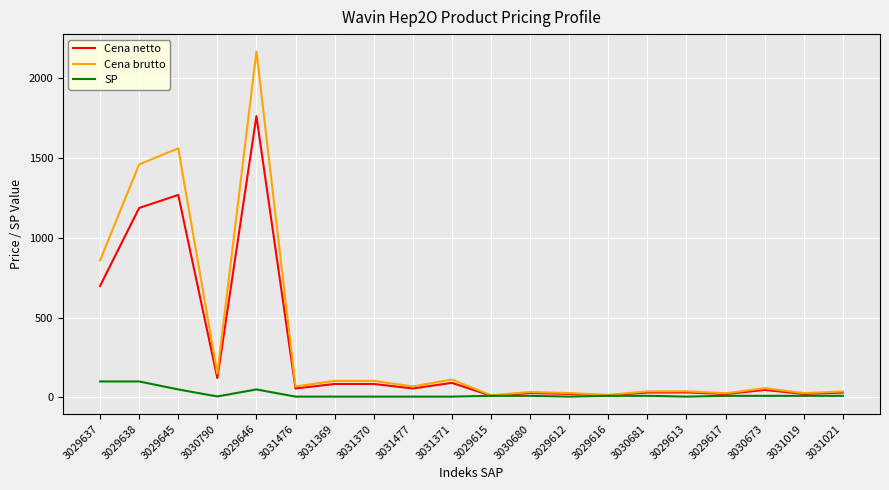

Which series has the widest spread of values?

Cena brutto